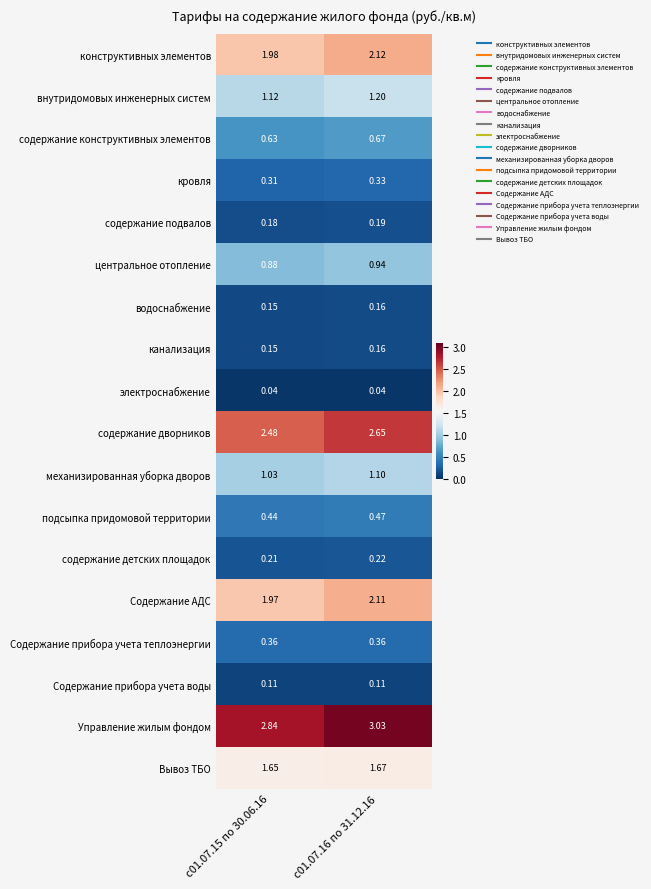

Which series has the largest range (max minus min)?

Управление жилым фондом